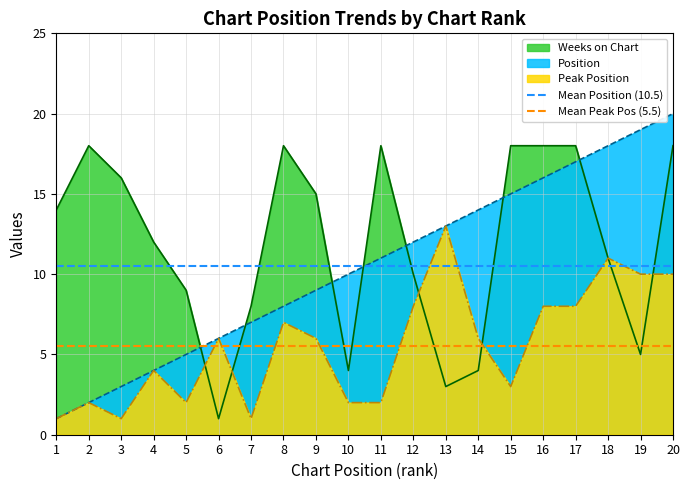

How many times do Weeks on Chart and Position cross each other?

7